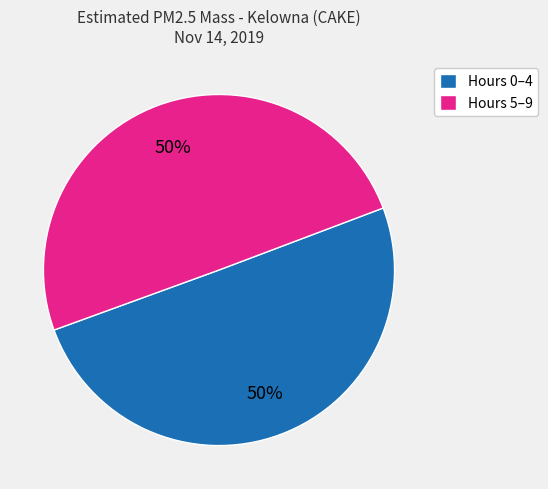

To the nearest percent, what is the combined percentage of Hours 0–4 and Hours 5–9?

100%